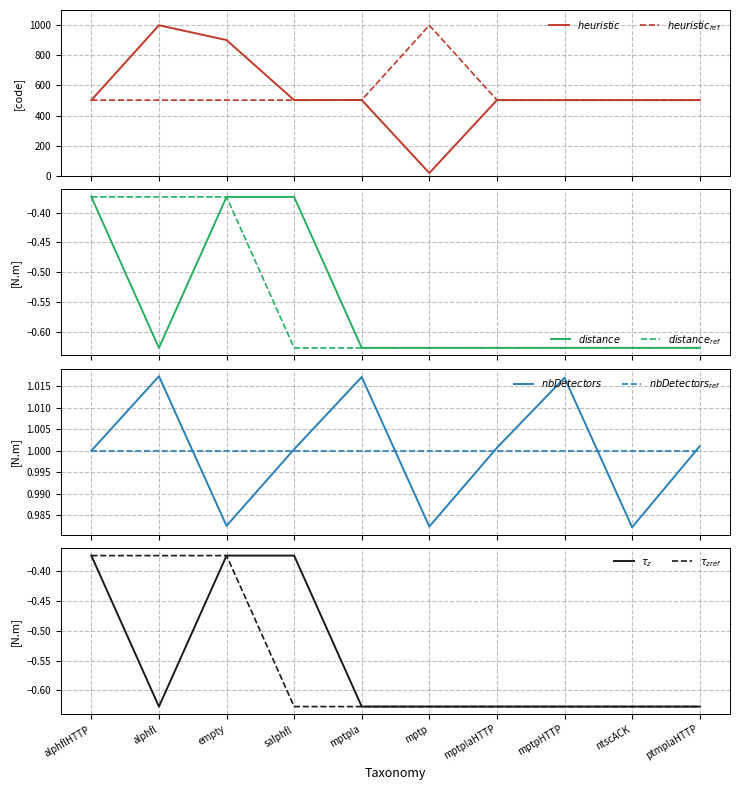

Reading right to left, transcribe all the data shown in this chart.

heuristic: 503.0	503.0	503.0	503.0	20.0	504.0	503.0	901.0	999.0	503.0
heuristic_ref: 503.0	503.0	503.0	504.0	999.0	504.0	503.0	503.0	503.0	503.0
distance: -0.6	-0.6	-0.6	-0.6	-0.6	-0.6	-0.4	-0.4	-0.6	-0.4
distance_ref: -0.6	-0.6	-0.6	-0.6	-0.6	-0.6	-0.6	-0.4	-0.4	-0.4